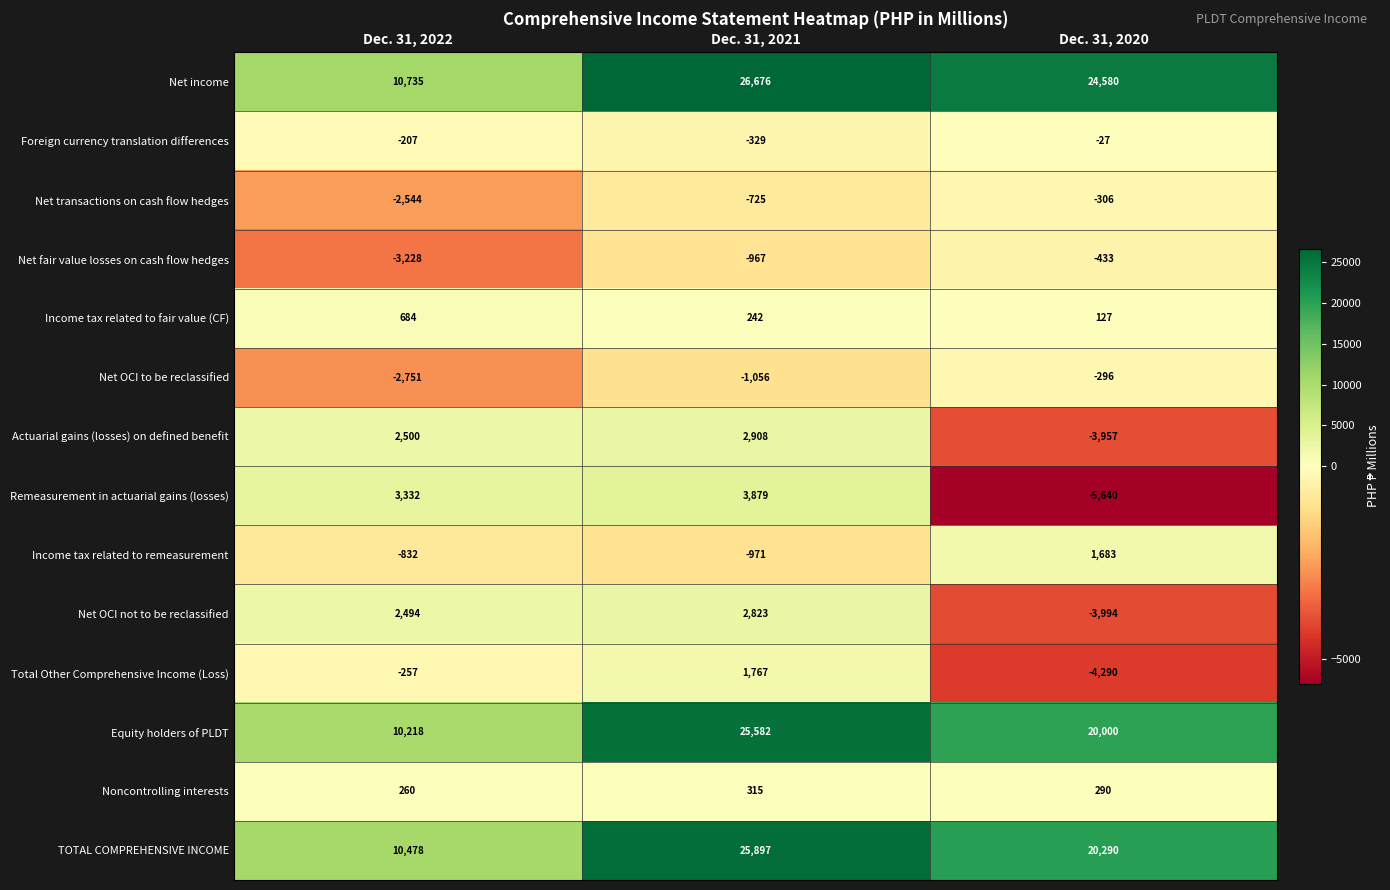

What is the greatest value displayed?

26676